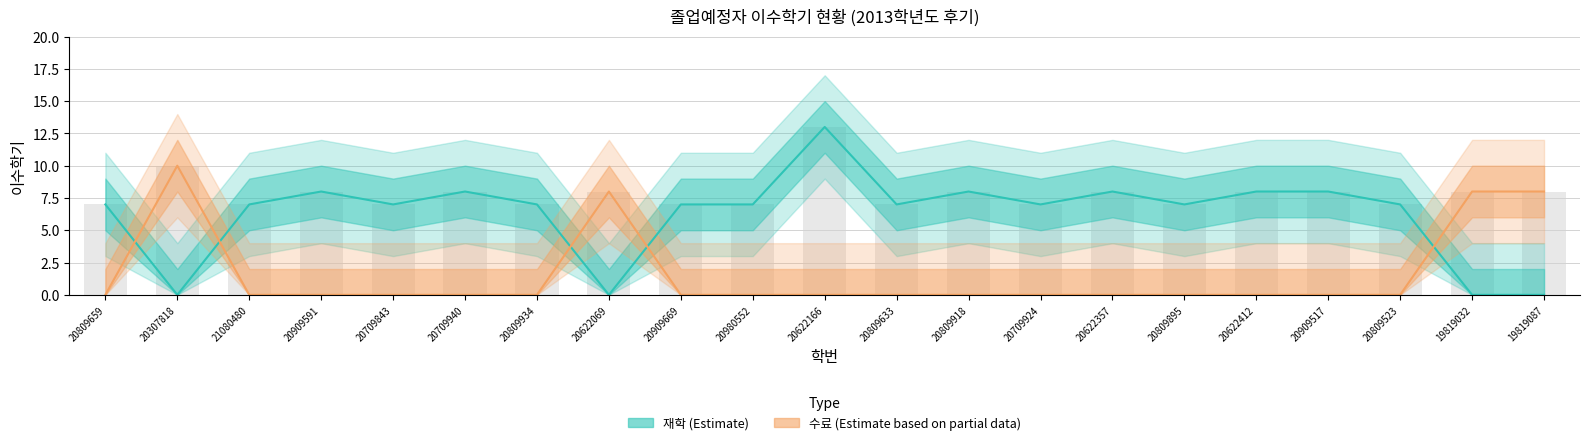

Count the number of categories in the chart.

21